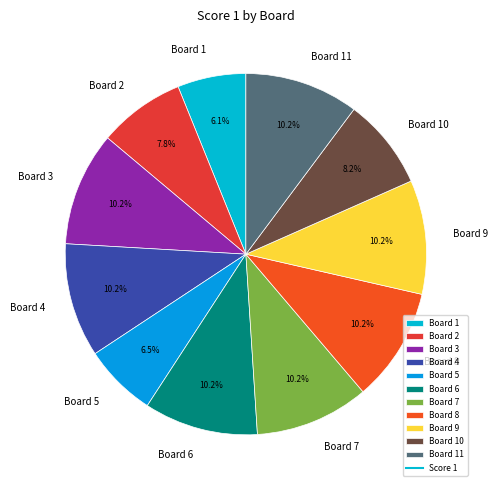

Which has a higher value, Board 11 or Board 5?

Board 11